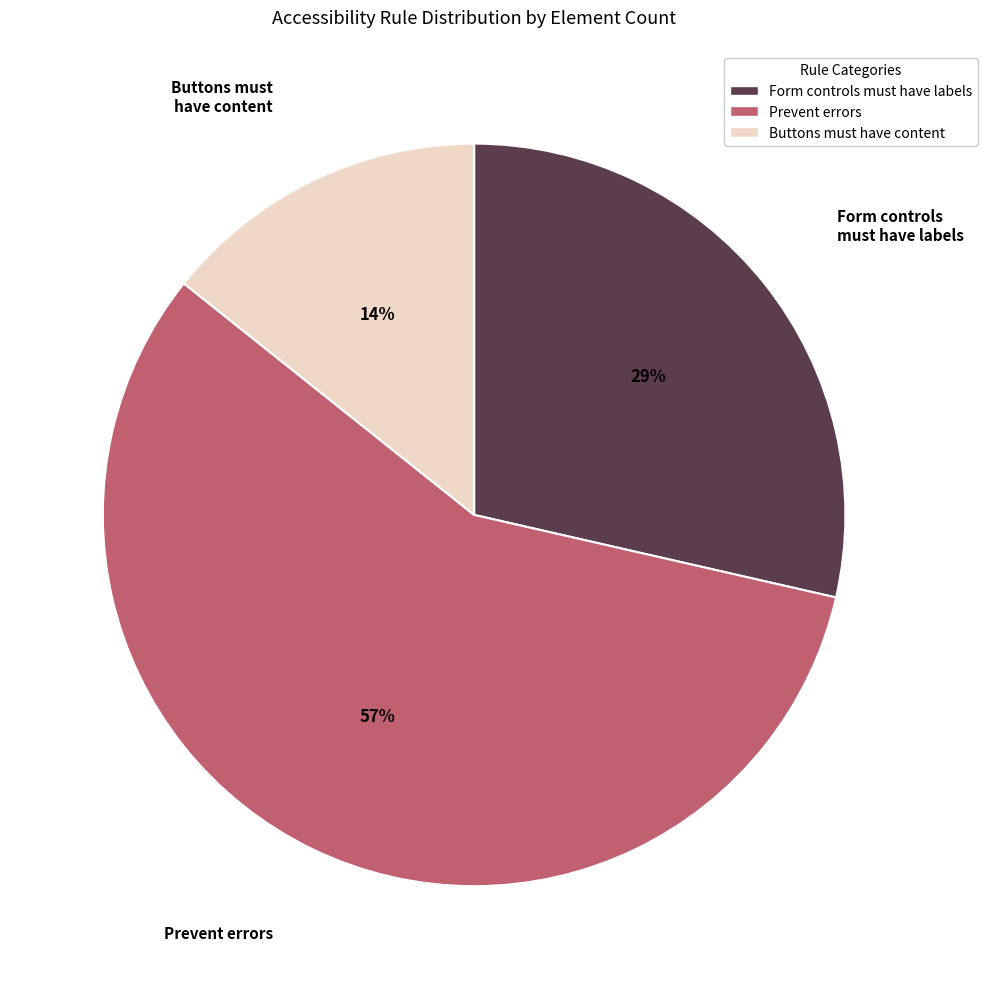

Combined, do Form controls must have labels and Prevent errors account for over 50%?

Yes